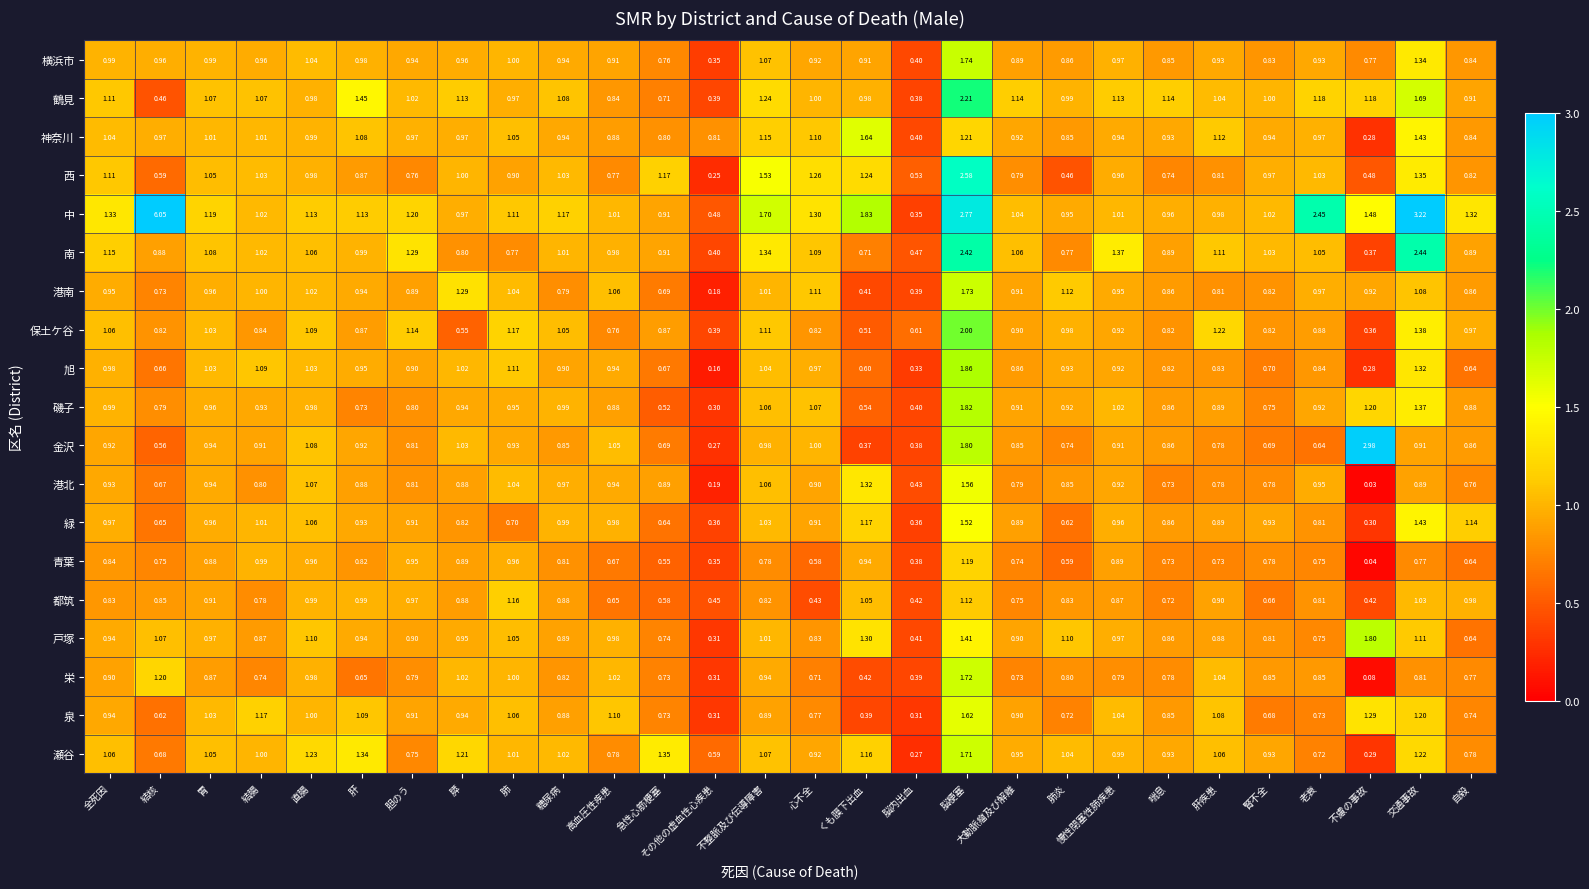

At which category is the sum across all series the highest?

脳梗塞